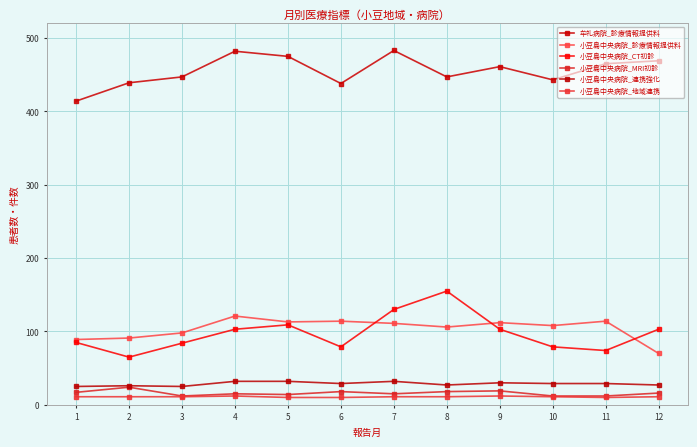

What is the spread (max minus min) of values at 2?

428